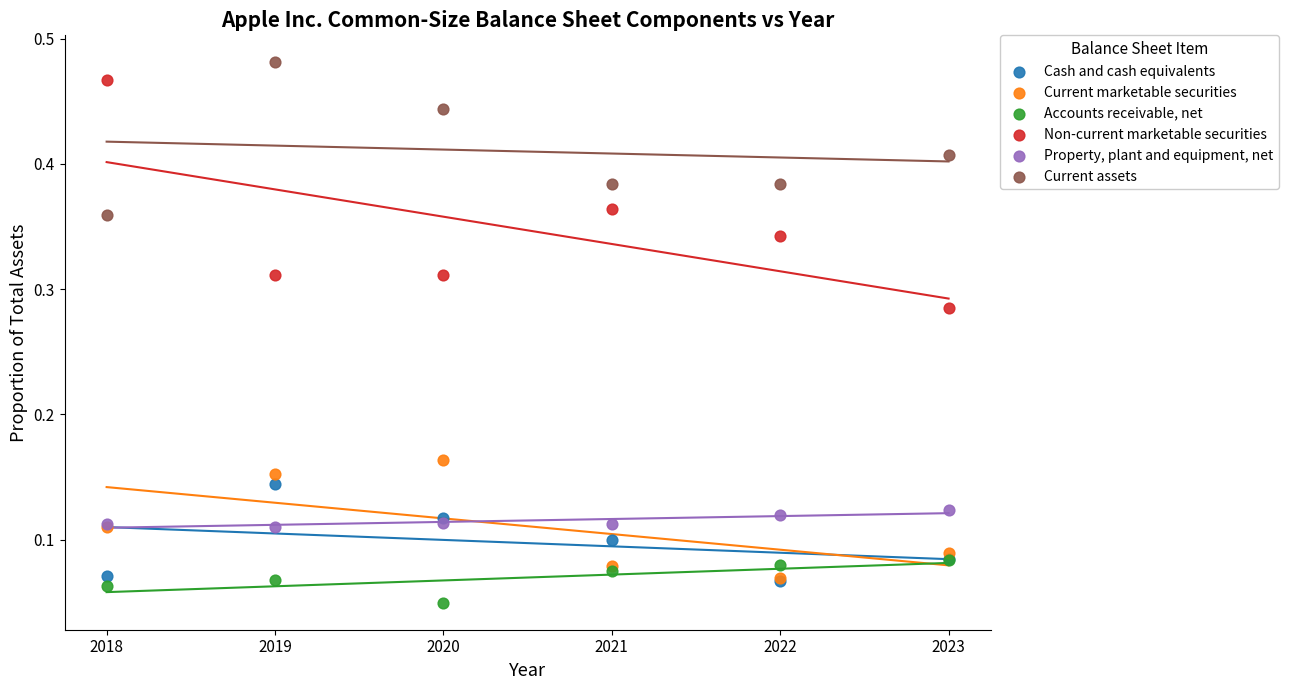

Which series contains the highest Y value?

Current assets